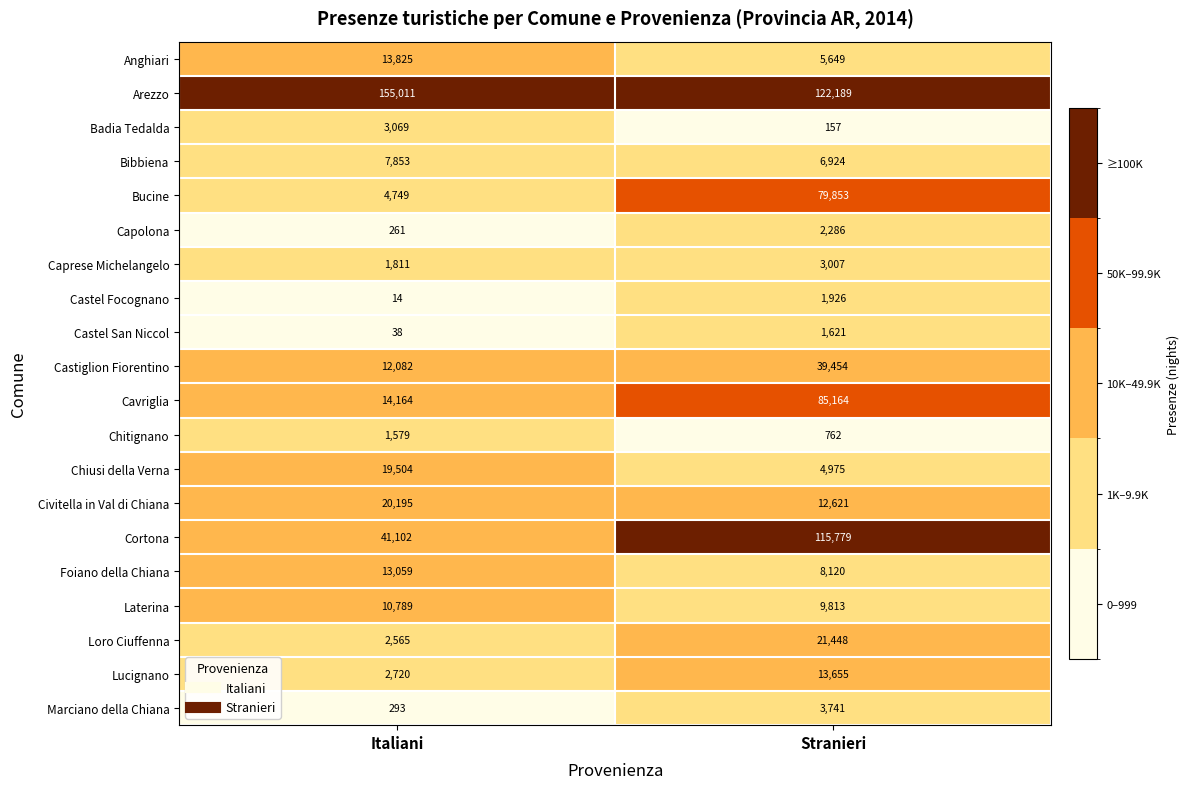

The Bibbiena series shows 7853 at Italiani. True or false?

True